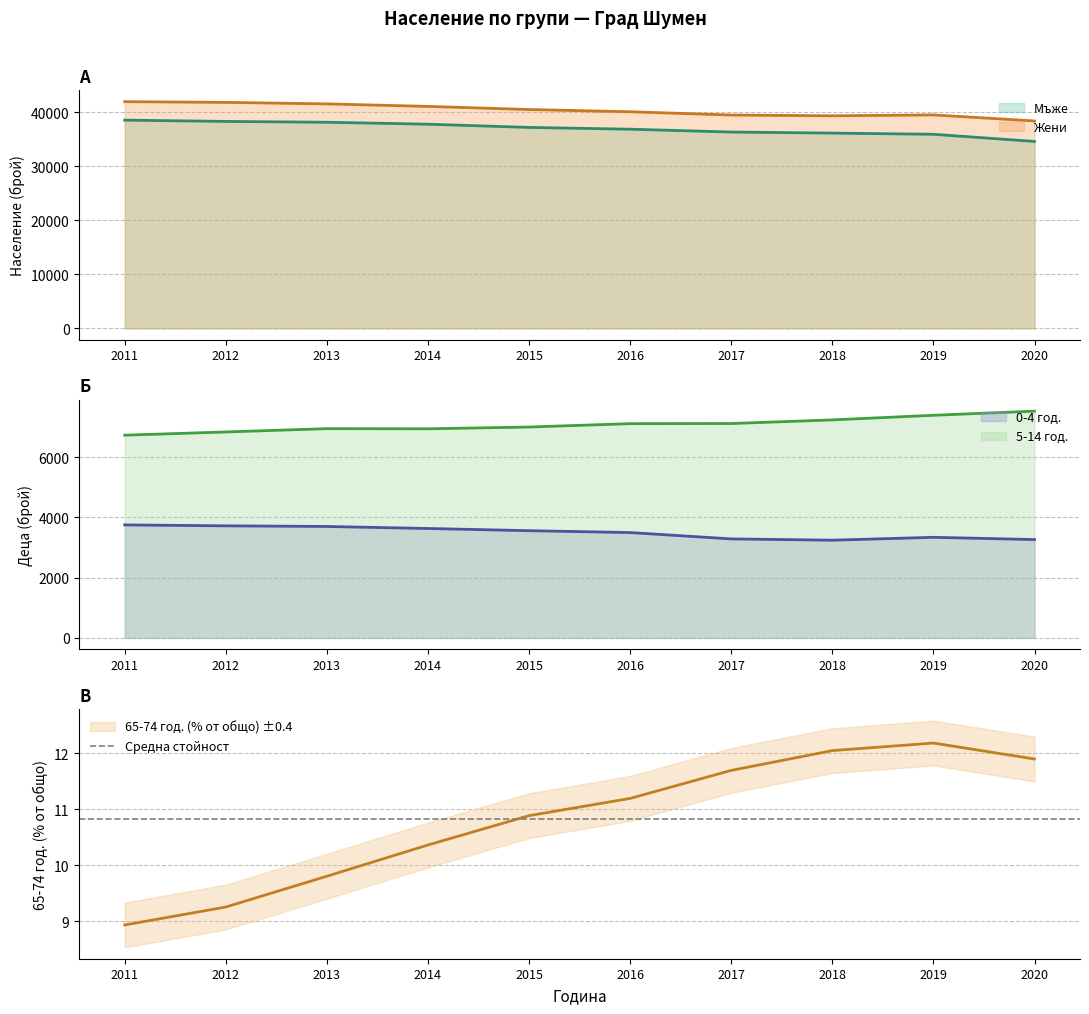

Reading left to right, list all the values displayed in this chart.

Мъже: 38547.0	38310.0	38155.0	37795.0	37197.0	36869.0	36345.0	36147.0	35930.0	34604.0
Жени: 41964.0	41833.0	41555.0	41089.0	40512.0	40098.0	39492.0	39353.0	39512.0	38393.0
0-4 год.: 3753.0	3722.0	3701.0	3634.0	3561.0	3499.0	3288.0	3245.0	3341.0	3266.0
5-14 год.: 6733.0	6840.0	6950.0	6945.0	7004.0	7116.0	7120.0	7241.0	7394.0	7531.0
65-74 год.: 8.9	9.3	9.8	10.4	10.9	11.2	11.7	12.0	12.2	11.9